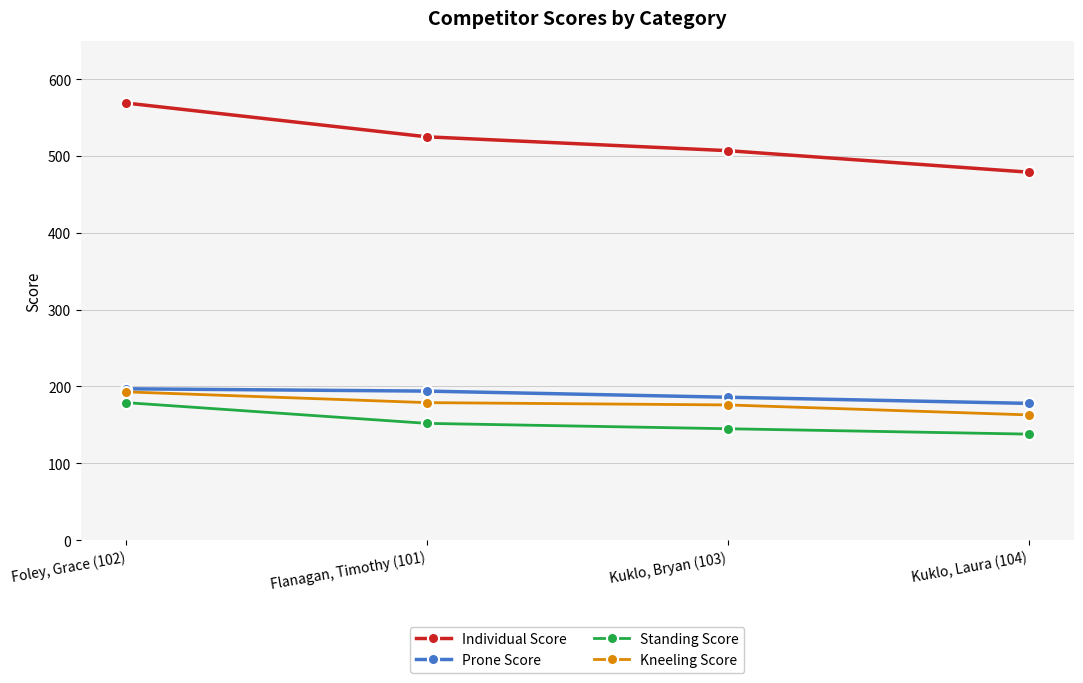

What is the difference between the maximum and minimum values in the Standing Score series?

41